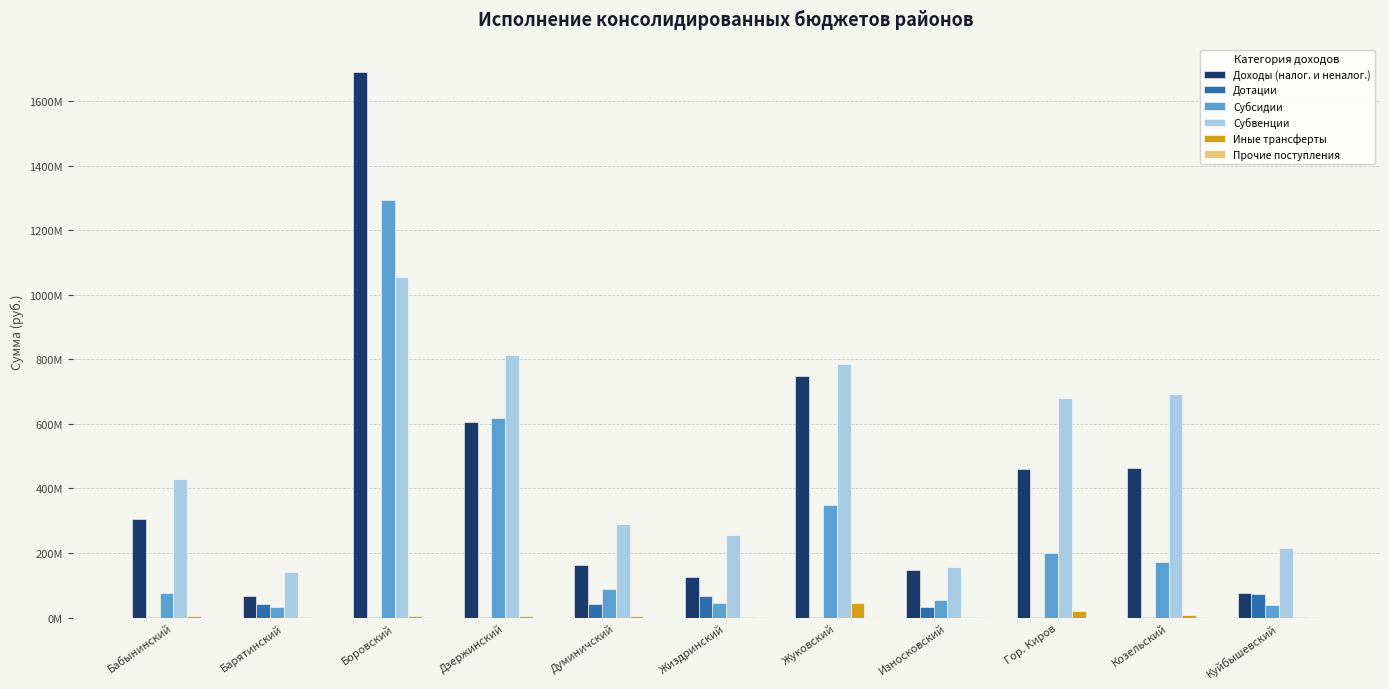

Which label corresponds to the largest value in the chart?

Боровский